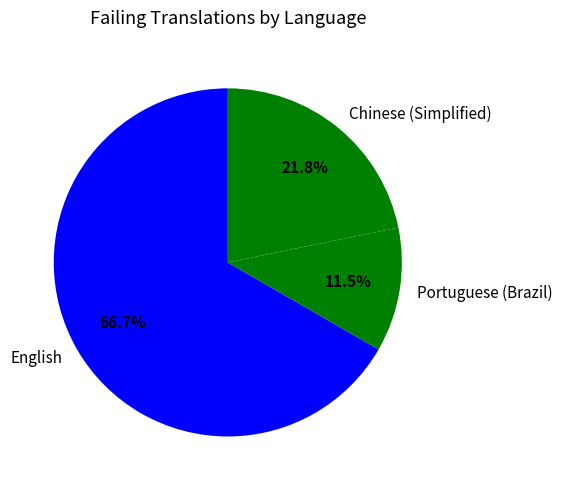

Between Chinese (Simplified) and English, which is larger?

English